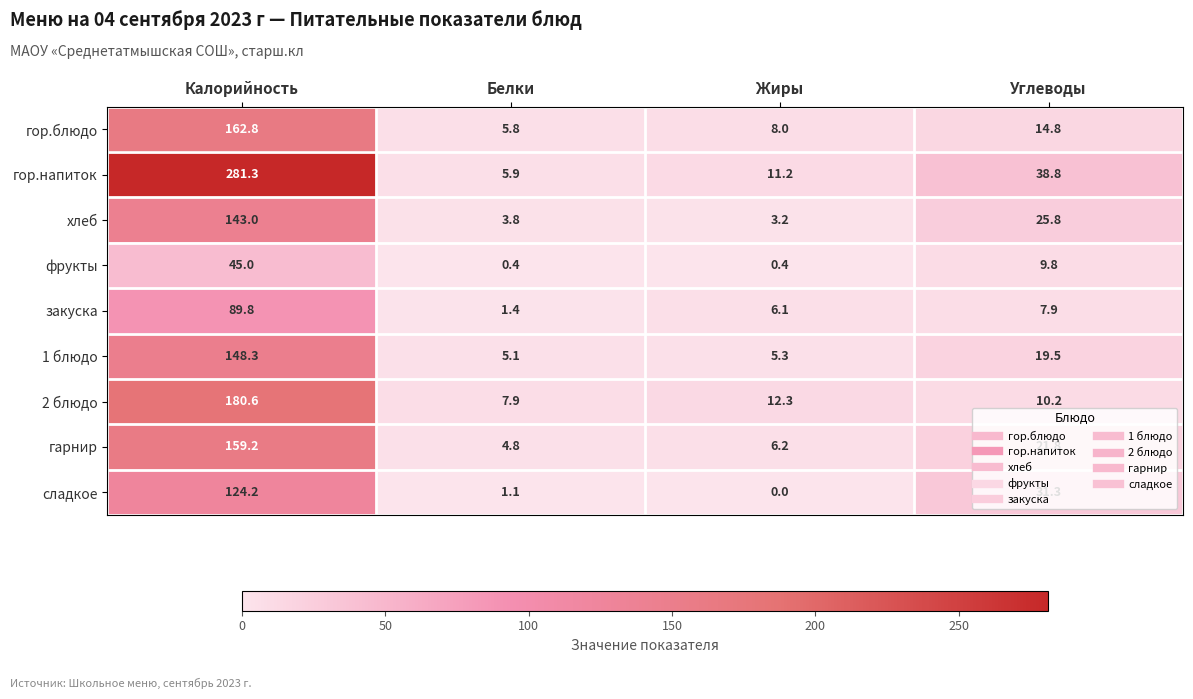

Count the number of categories in the chart.

4